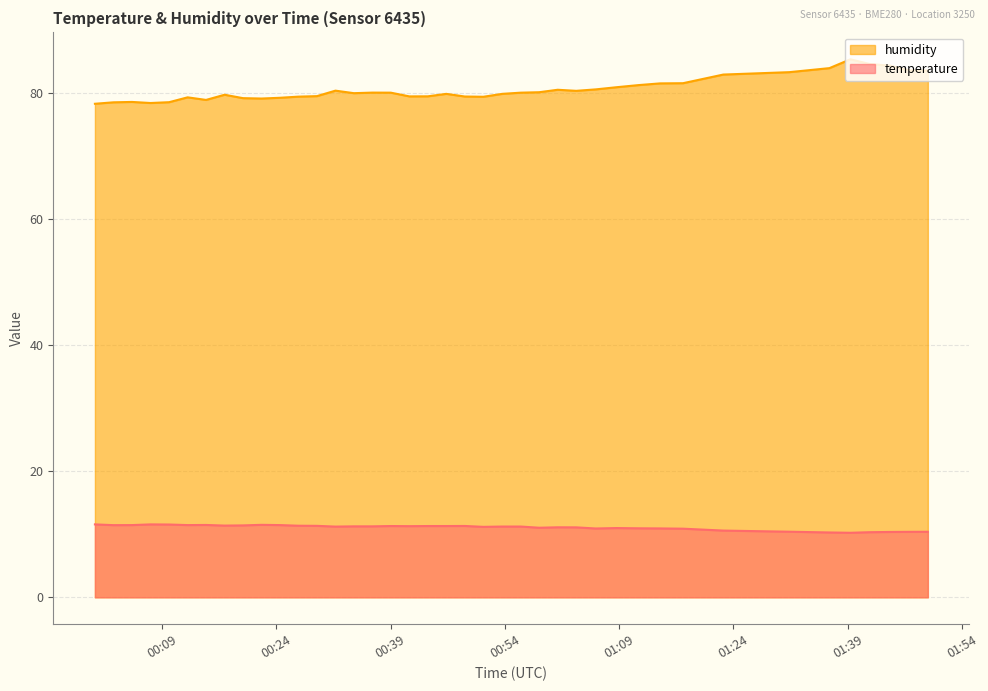

Which series has the largest total across all categories?

humidity